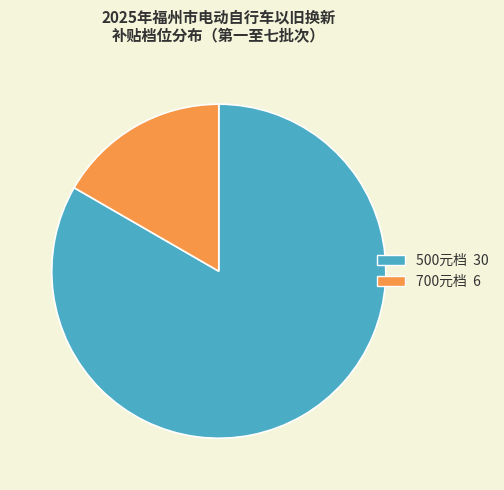

Is there a majority slice in this chart?

Yes